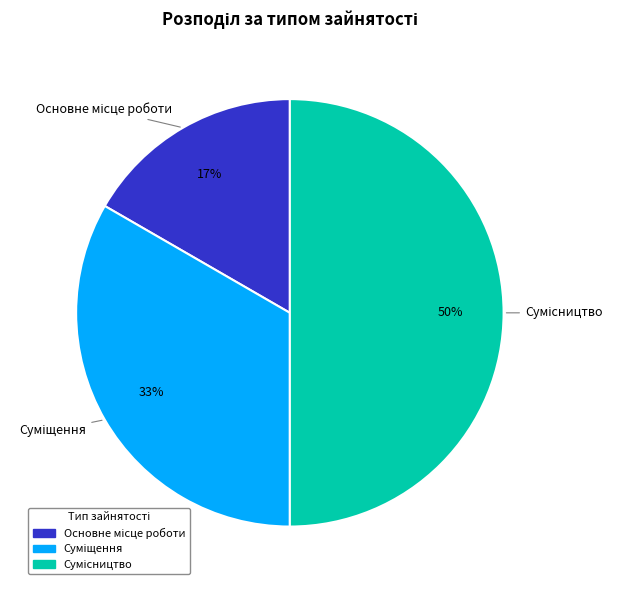

What portion of the pie excludes Сумісництво?

50.0%